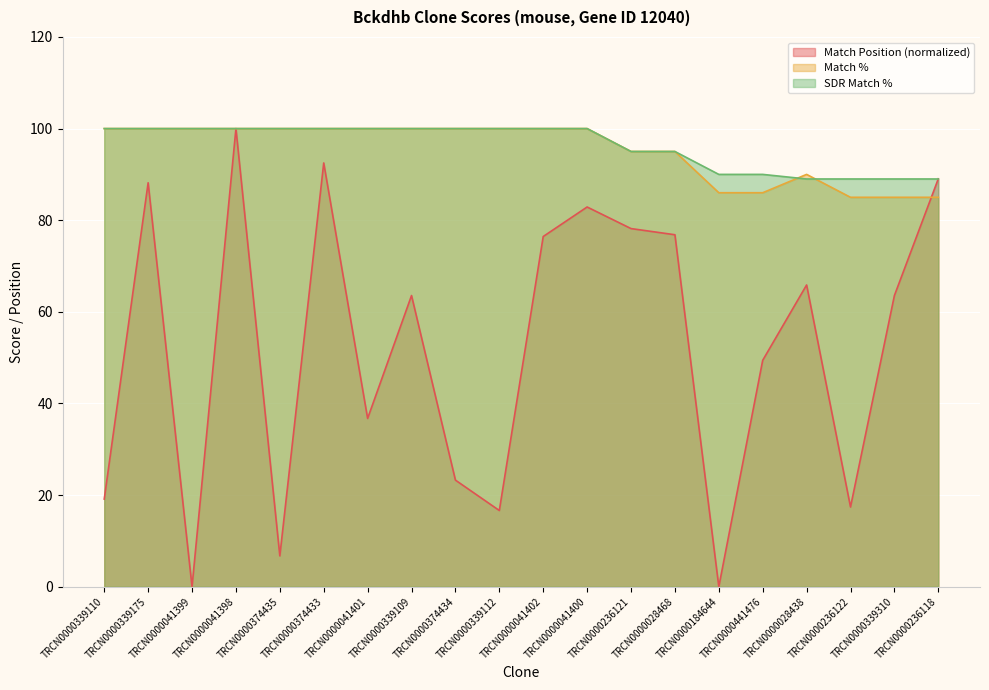

What is the label of the 14th point from the left?

TRCN0000028468